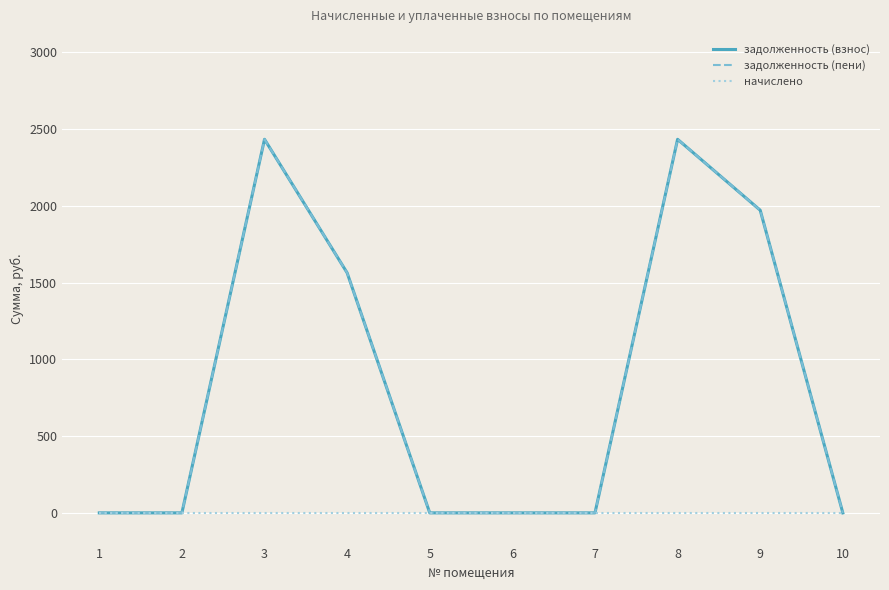

Is this an area chart (filled region under the line)?

No